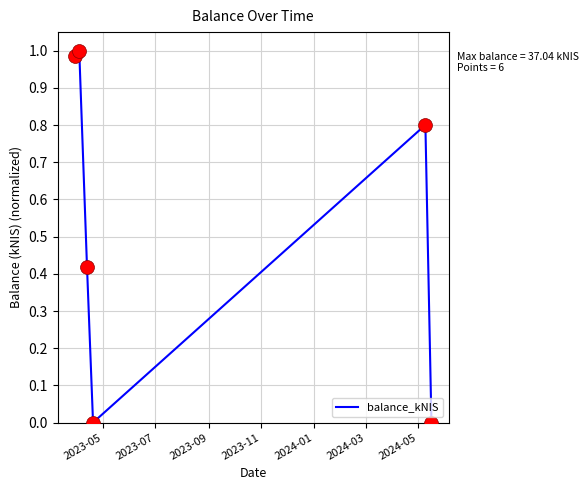

What is the sum of all values?

3.2